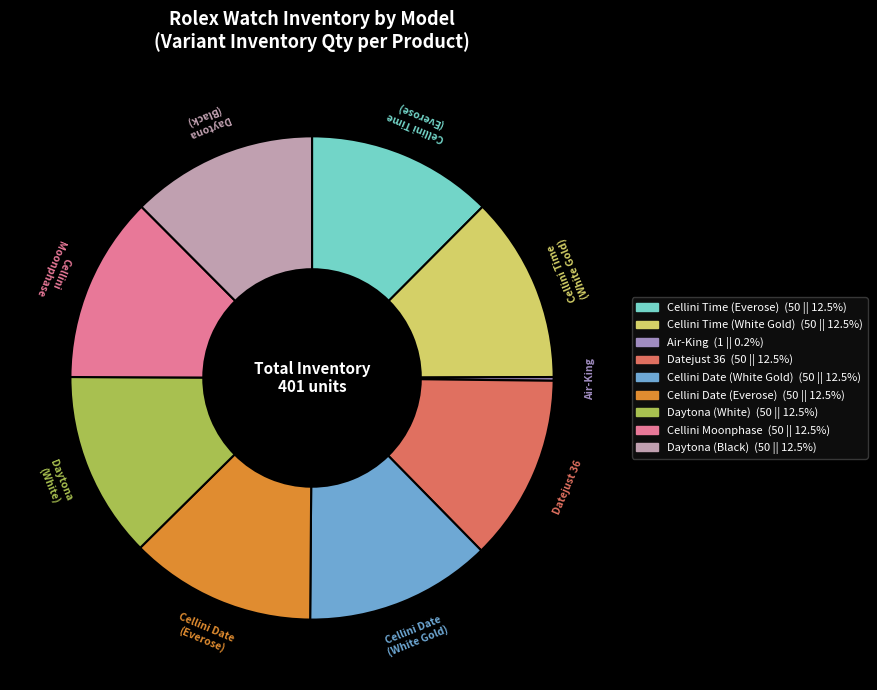

Is there a majority slice in this chart?

No